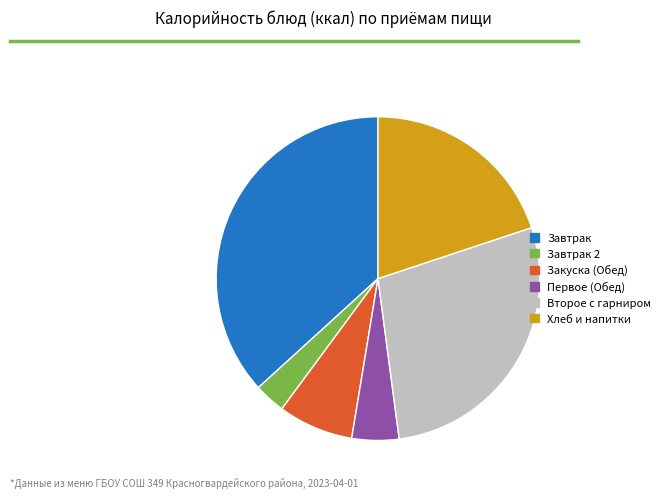

Rank the categories by value from highest to lowest.

Завтрак, Второе с гарниром, Хлеб и напитки, Закуска (Обед), Первое (Обед), Завтрак 2